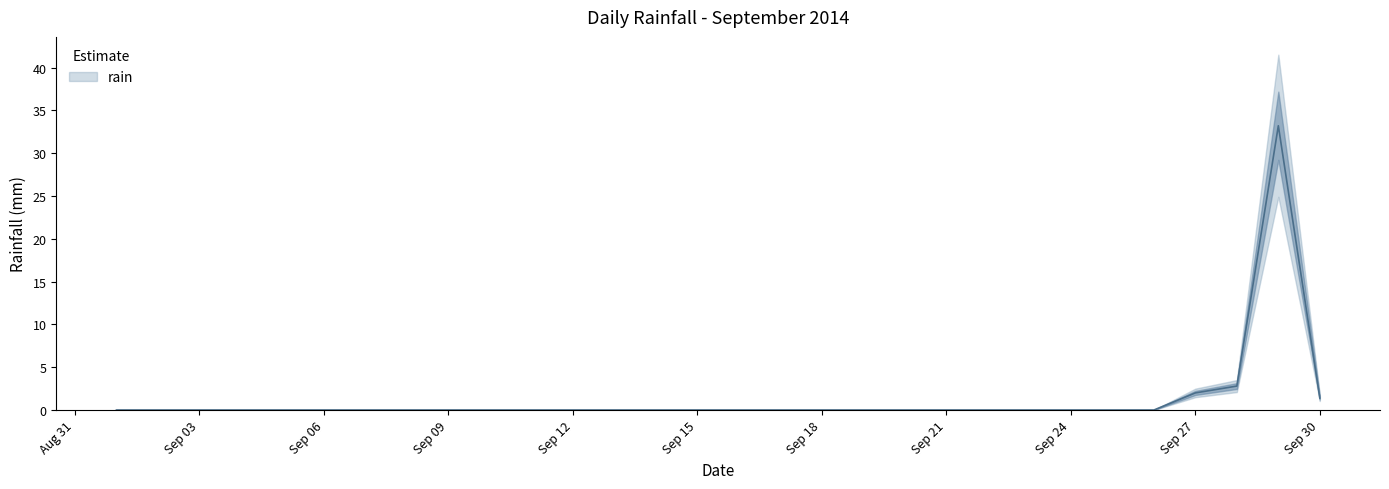

True or false: the data has more than 2 interior local peaks.

False